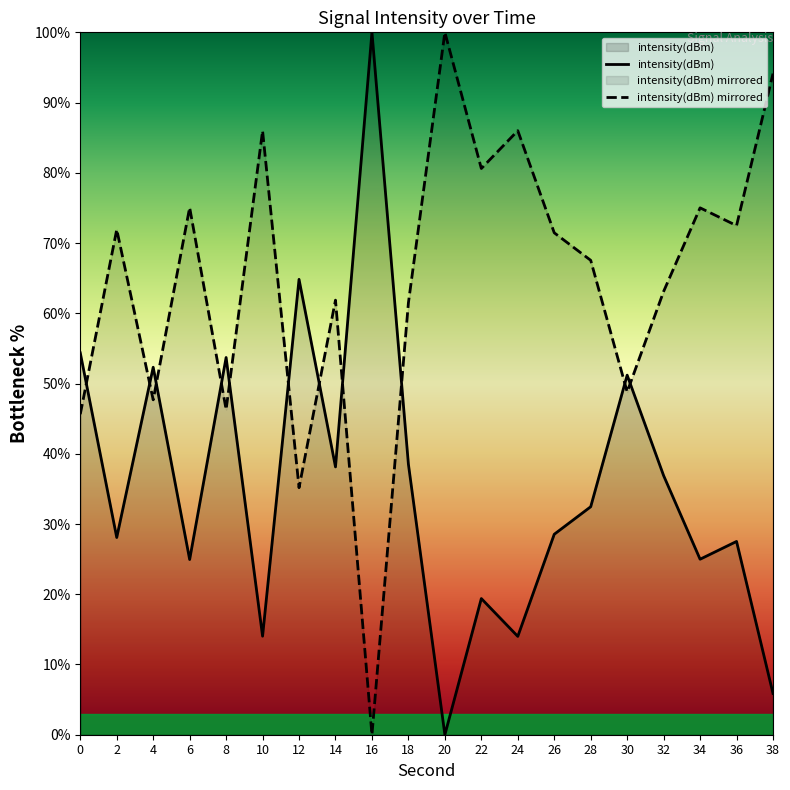

Between 22 and 28, which is larger?

28